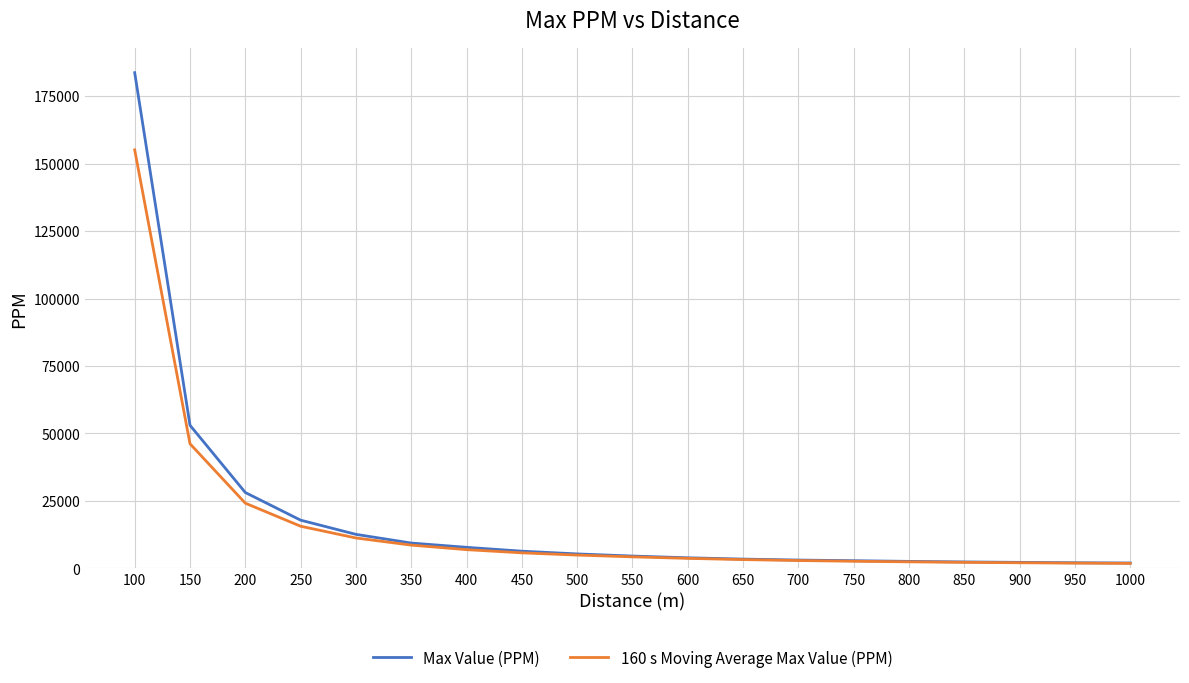

Is this an area chart (filled region under the line)?

No